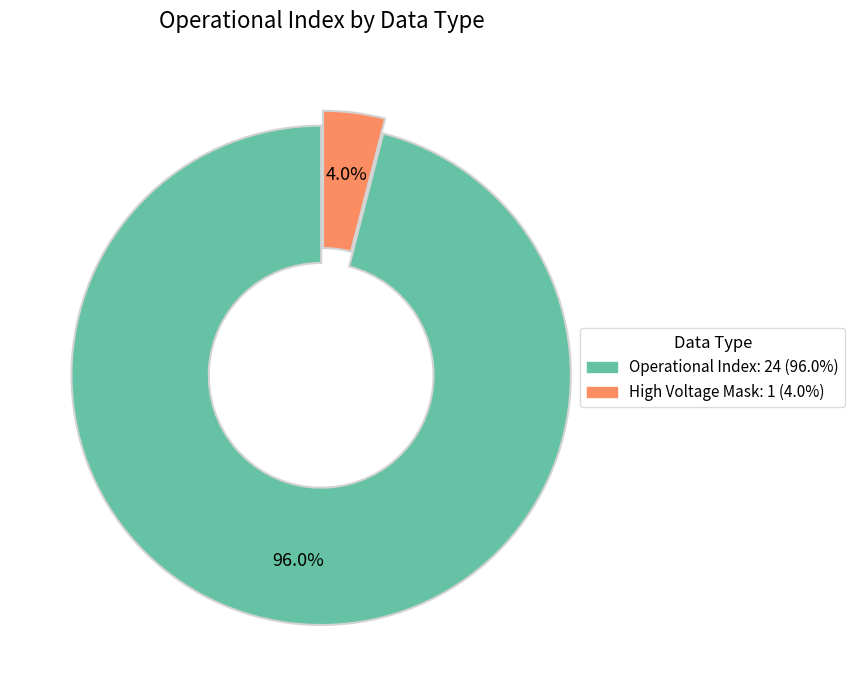

Is there a majority slice in this chart?

Yes